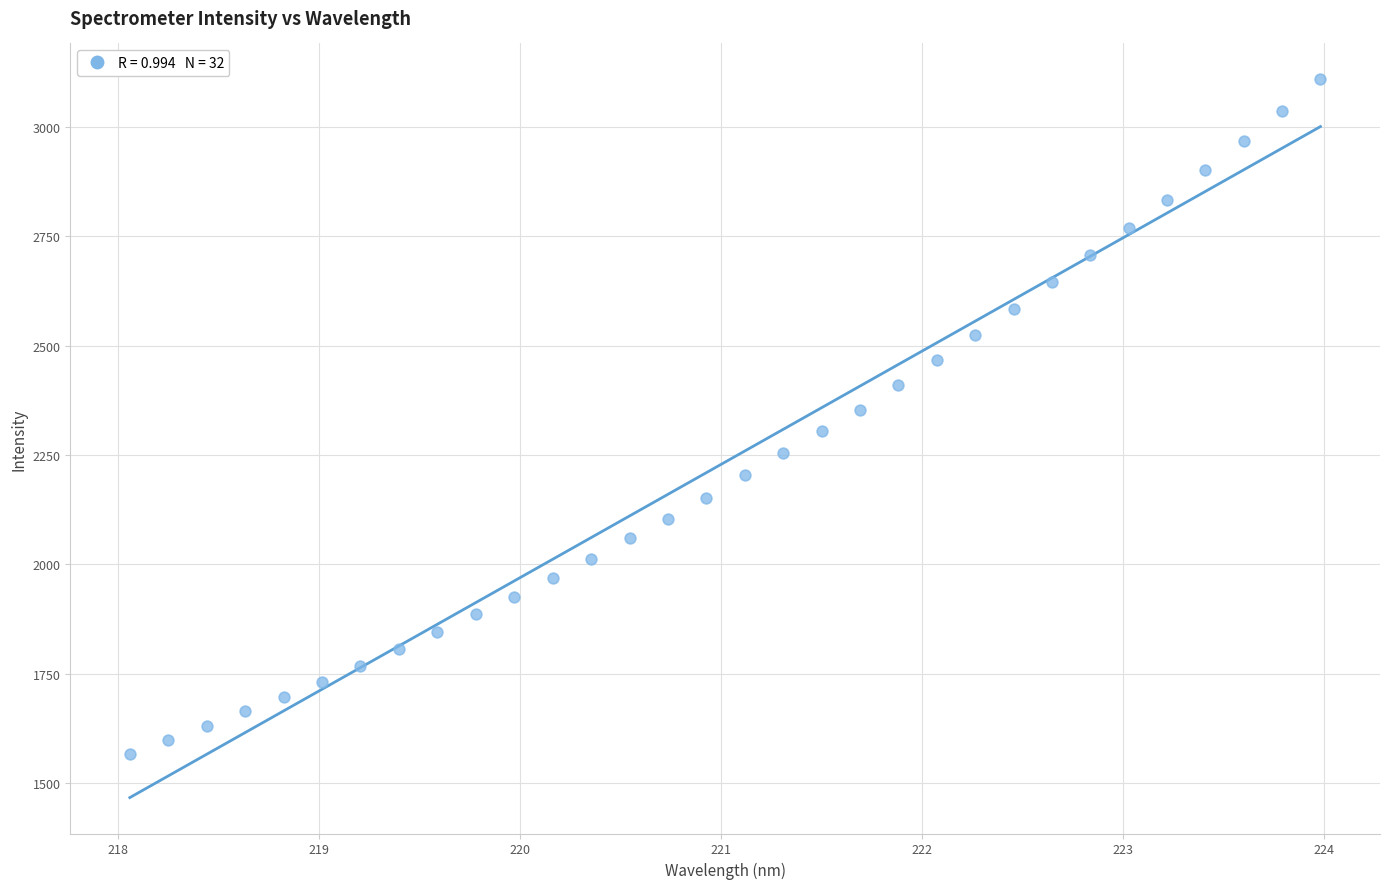

What is the range of X values (max minus min)?

5.9